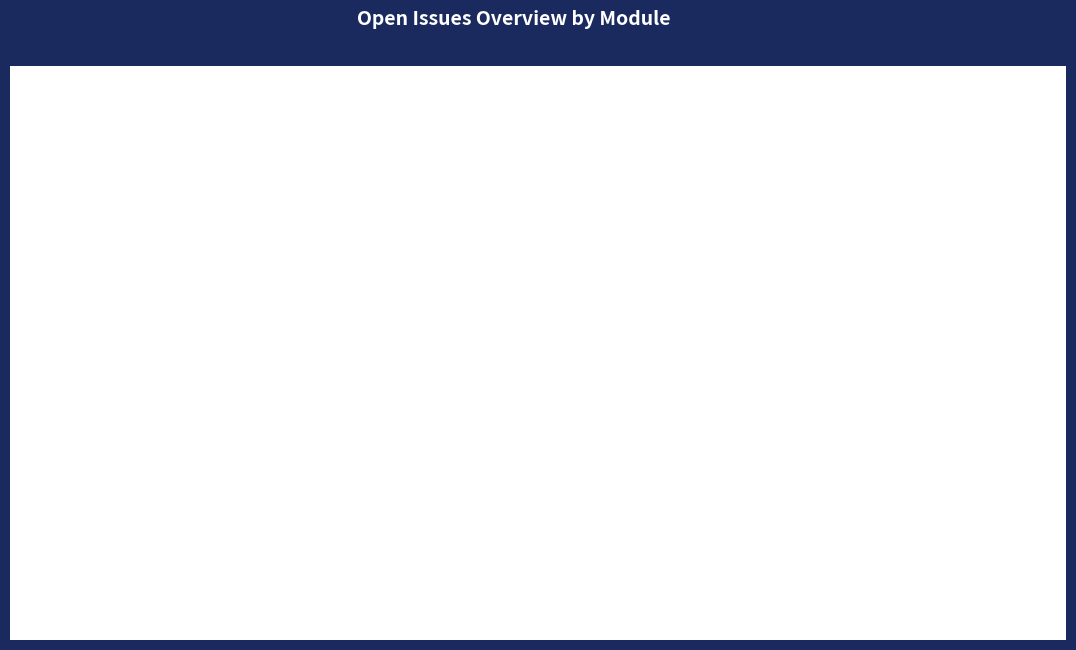

Which series changed the most between NG-UI and OSMClient?

3. Open beyond 2 months